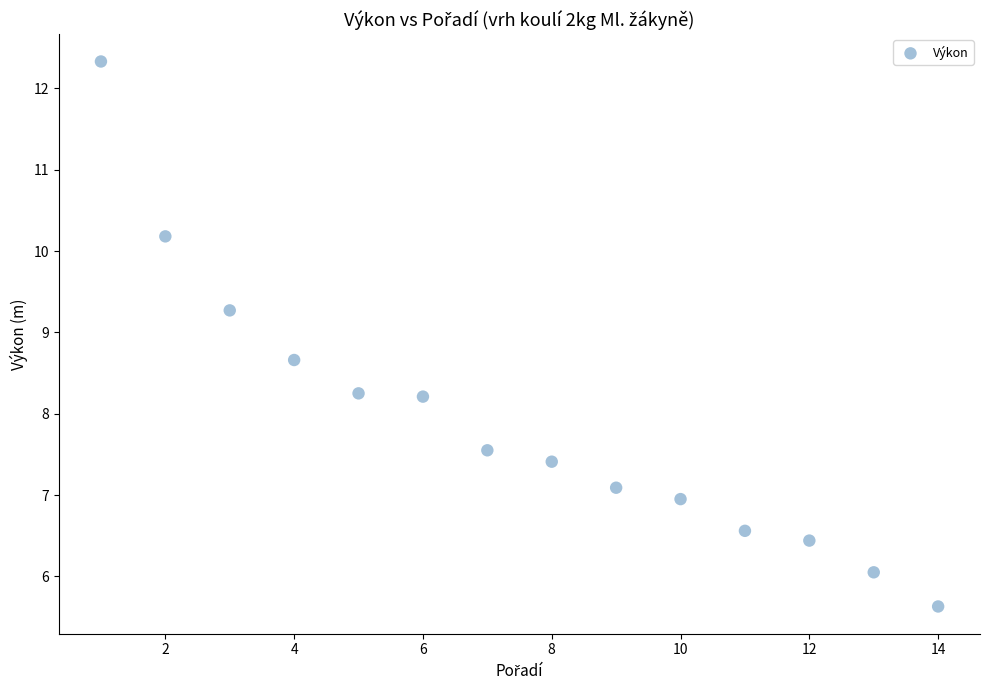

What is the range of X values (max minus min)?

13.0